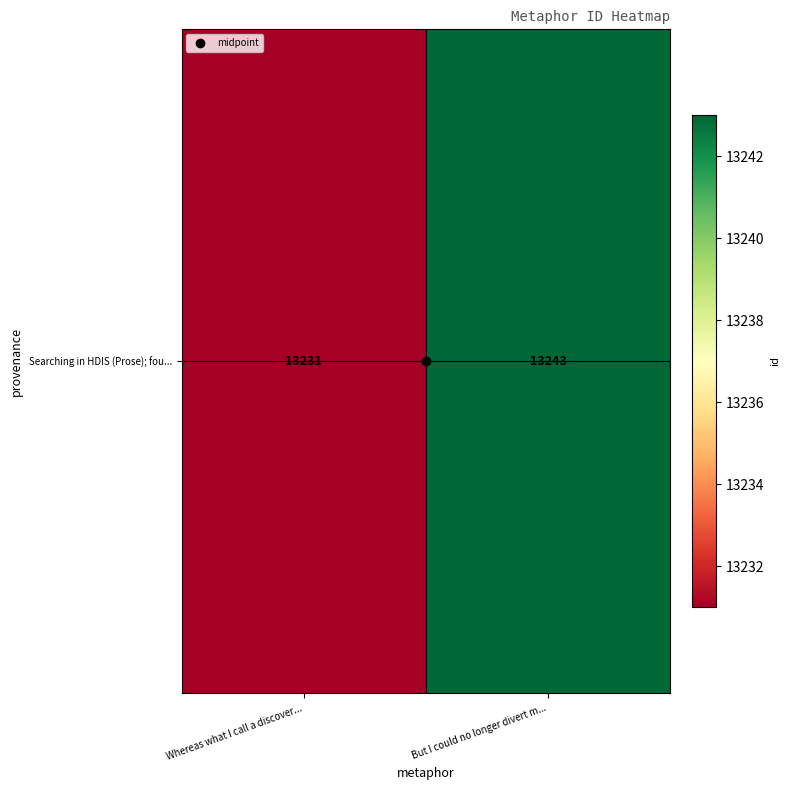

Where is the data nearest to the value 13237?

Whereas what I call a discover...